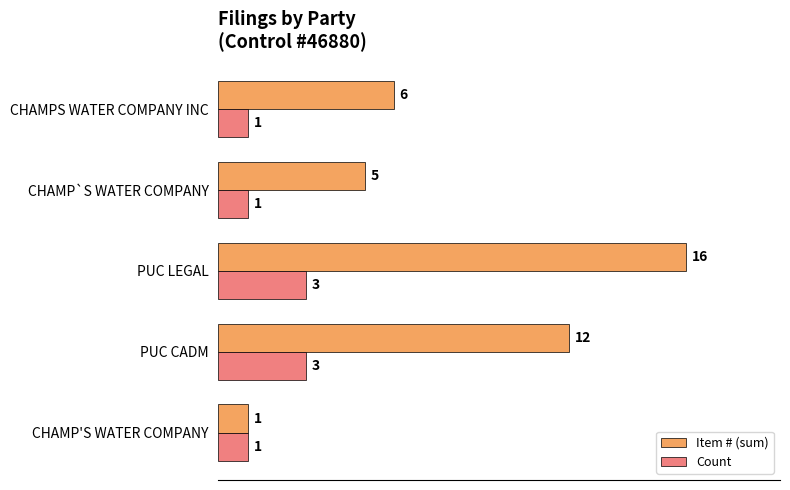

Rank the series by their average value, from lowest to highest.

Count, Item # (sum)